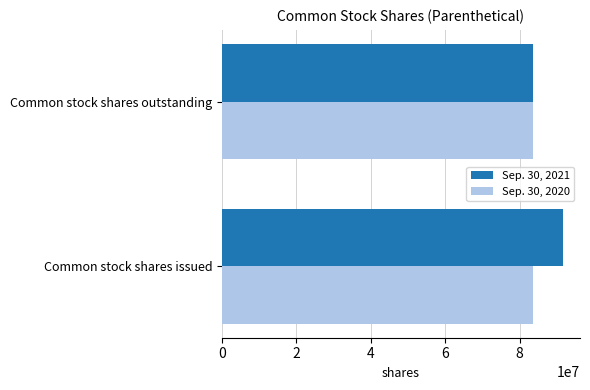

What are all the series names shown in the legend?

Sep. 30, 2021, Sep. 30, 2020